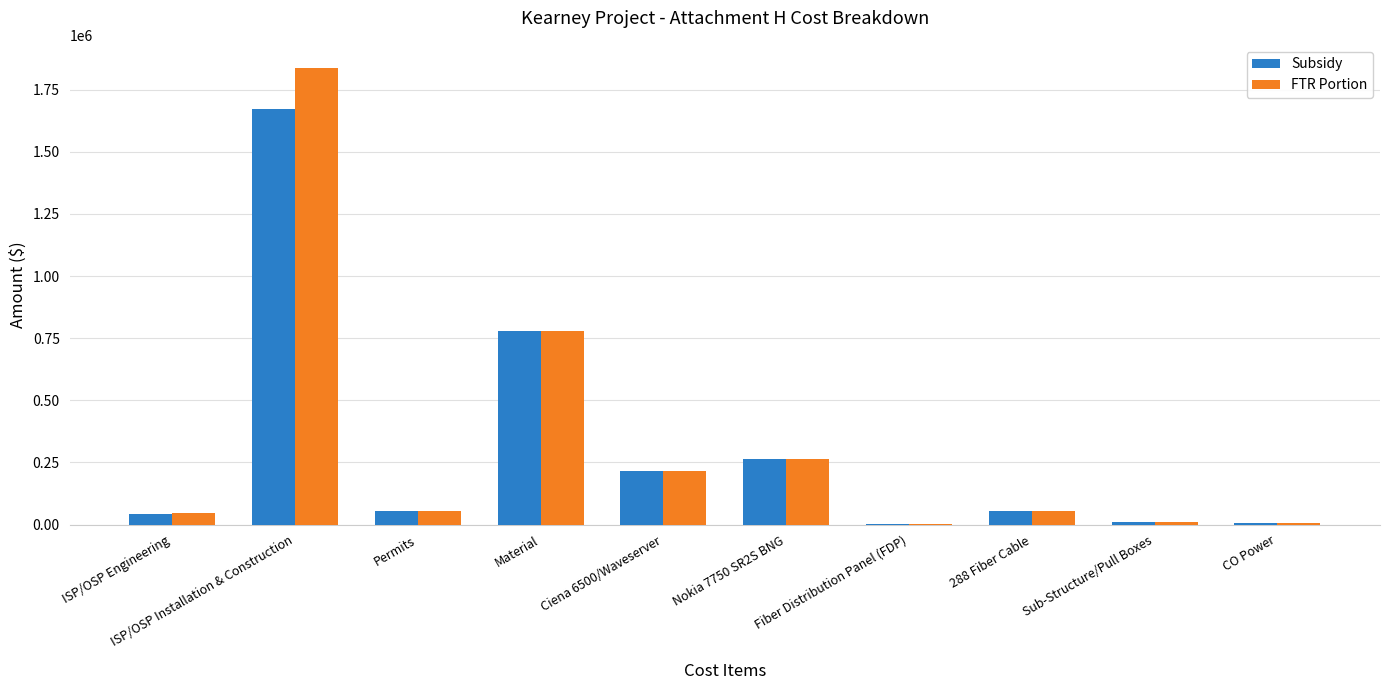

What value does the Subsidy series have at Sub-Structure/Pull Boxes?

8622.0